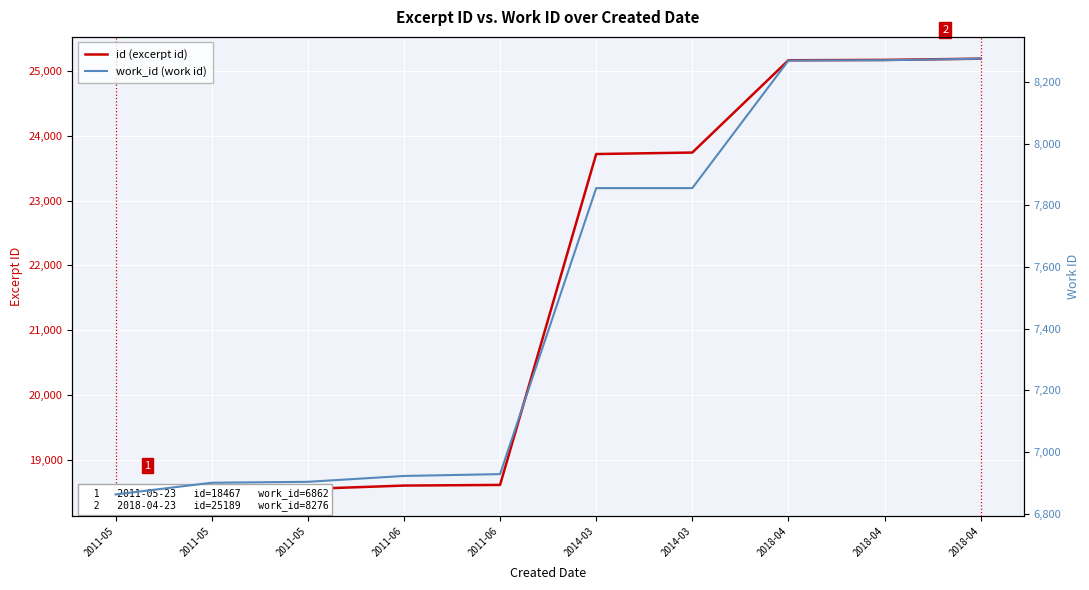

True or false: work_id (work id) and id (excerpt id) intersect in this chart.

False